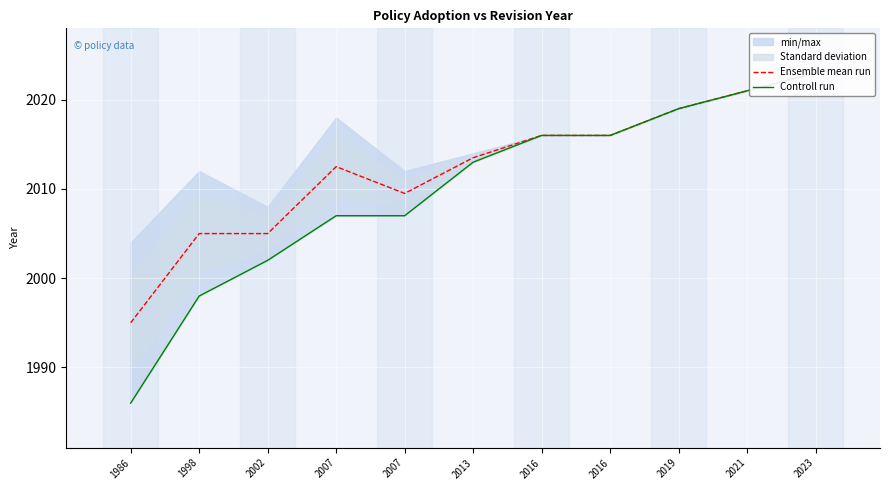

The value of Controll run at 2013 is 1086.1. True or false?

False